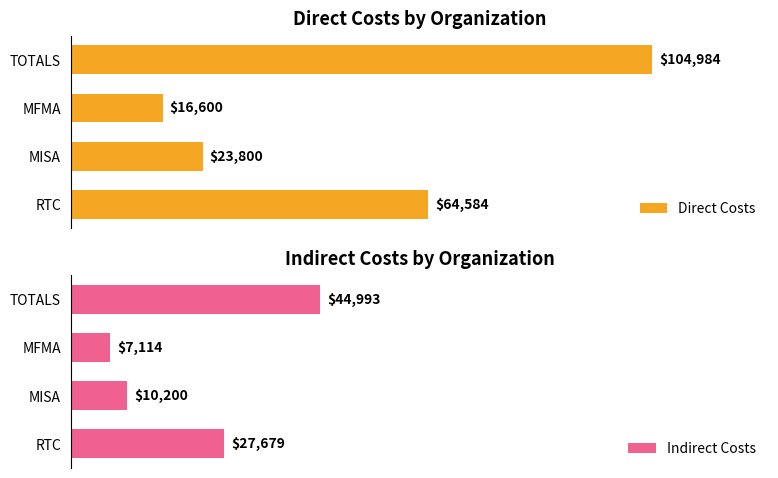

List the labels in order of Direct Costs value, largest first.

TOTALS, RTC, MISA, MFMA